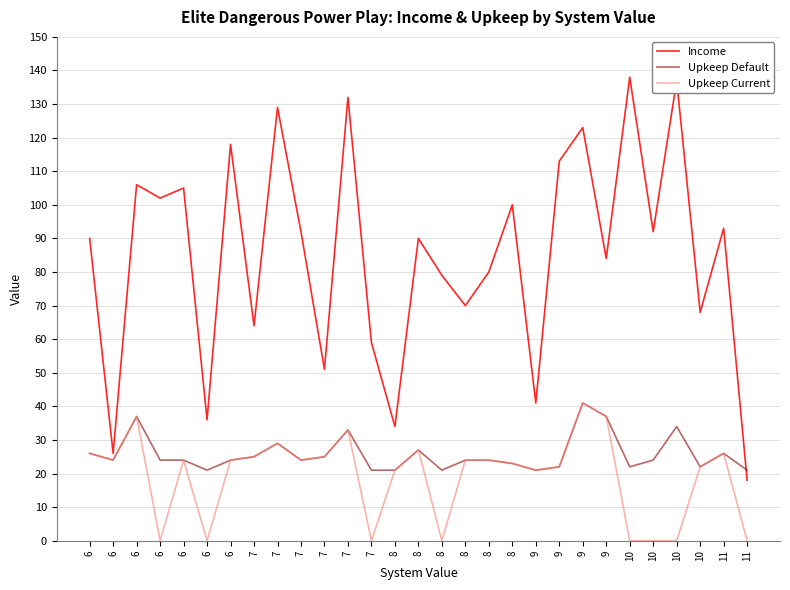

At which category is the sum across all series the highest?

9